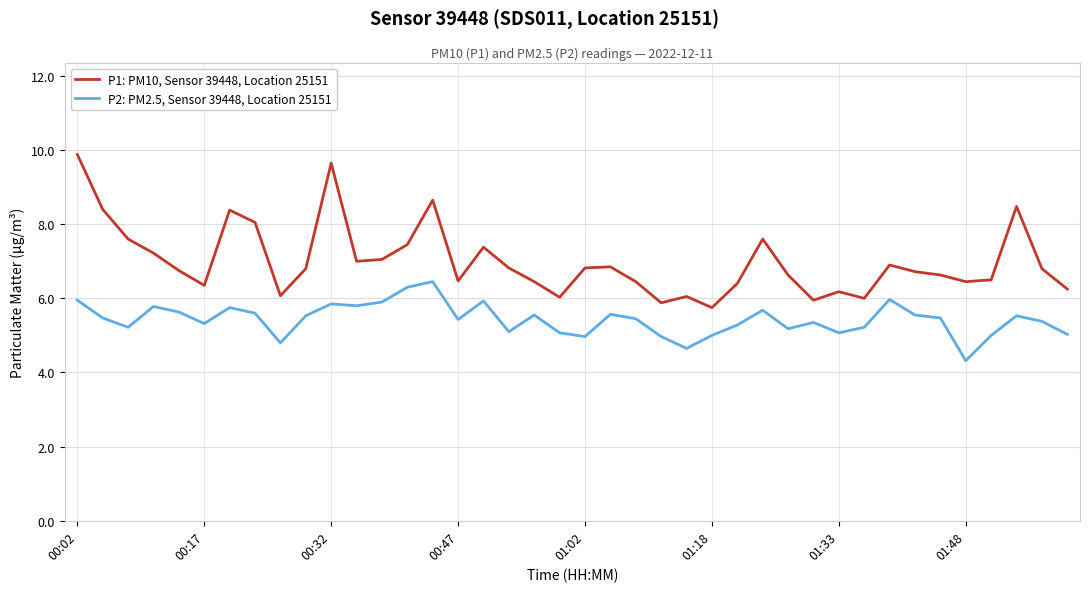

List the series in order of their peak value, highest first.

P1: PM10, Sensor 39448, Location 25151, P2: PM2.5, Sensor 39448, Location 25151